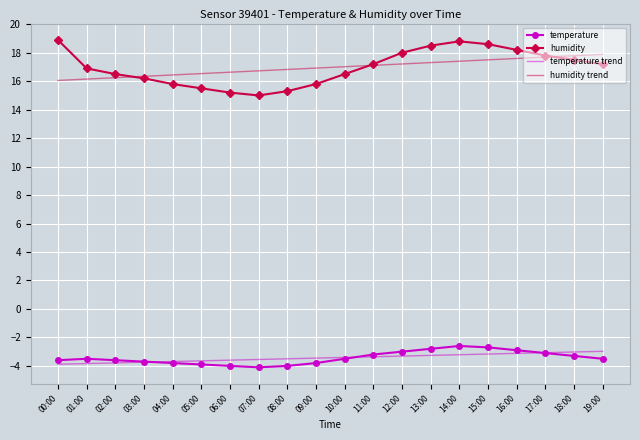

Count the number of categories in the chart.

20